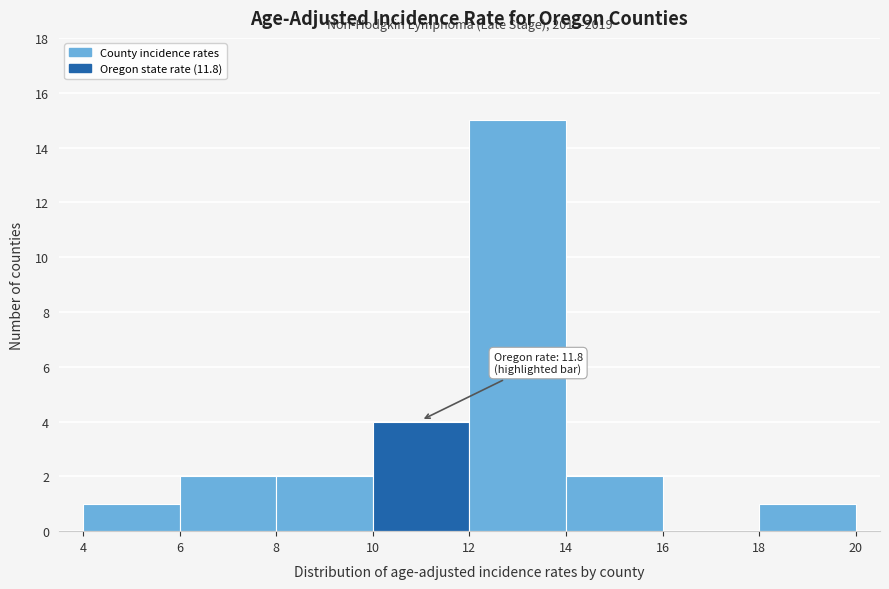

Over which range of the x-axis is the bar tallest?

12 to 14